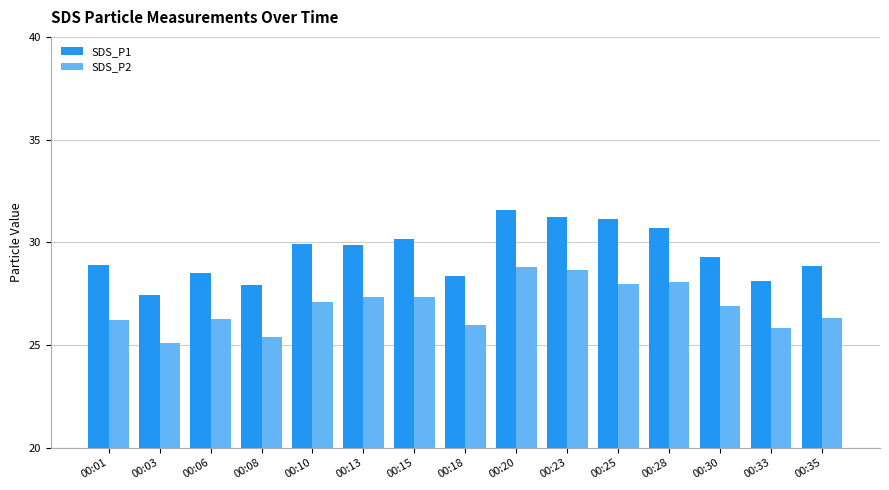

What is the value of the SDS_P2 bar at the 15th from the left?

26.3